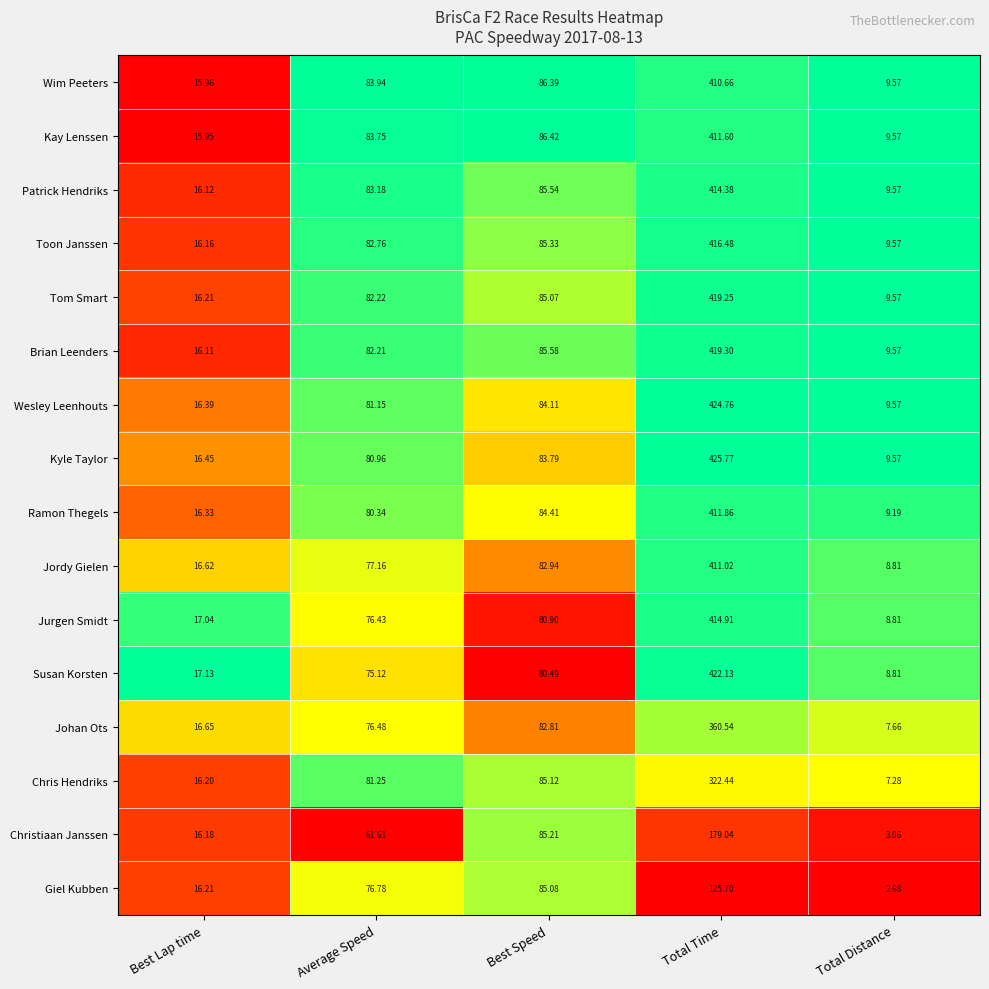

Which label corresponds to the smallest value in the chart?

Total Distance